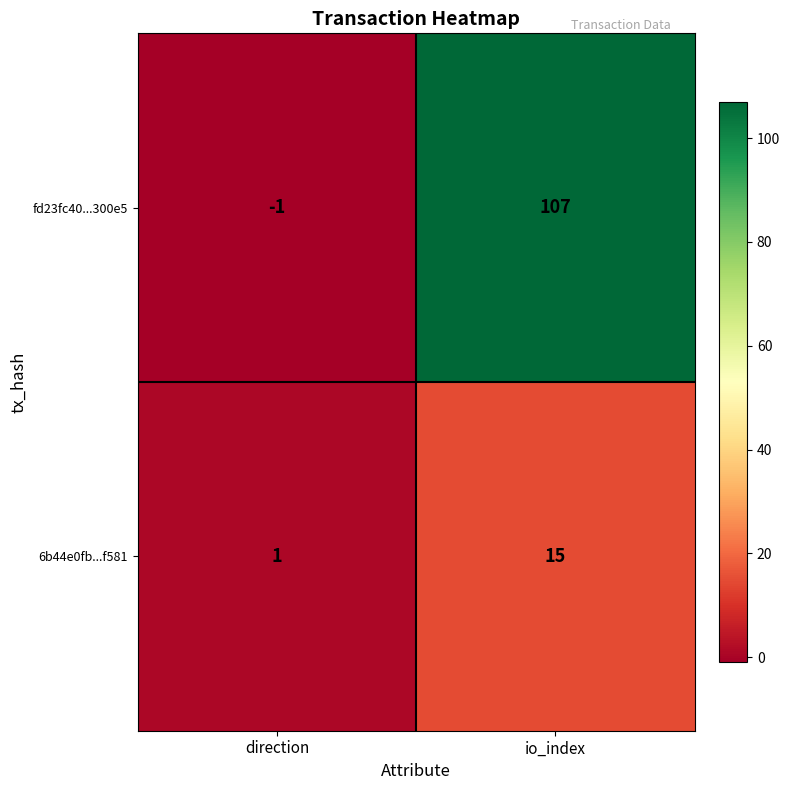

Which series changed the most between direction and io_index?

fd23fc40...300e5